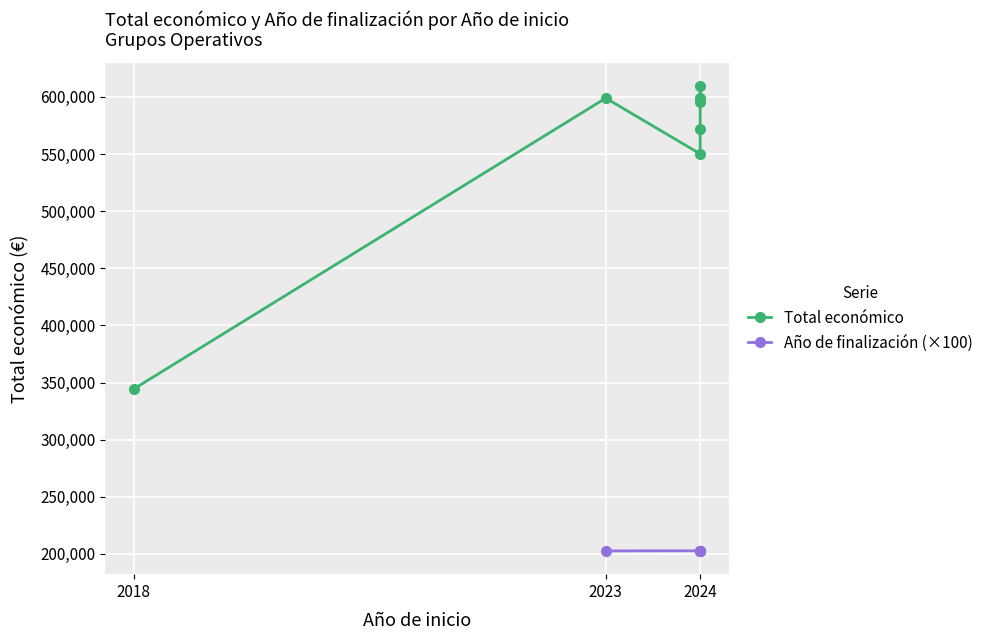

What is the average value?

552726